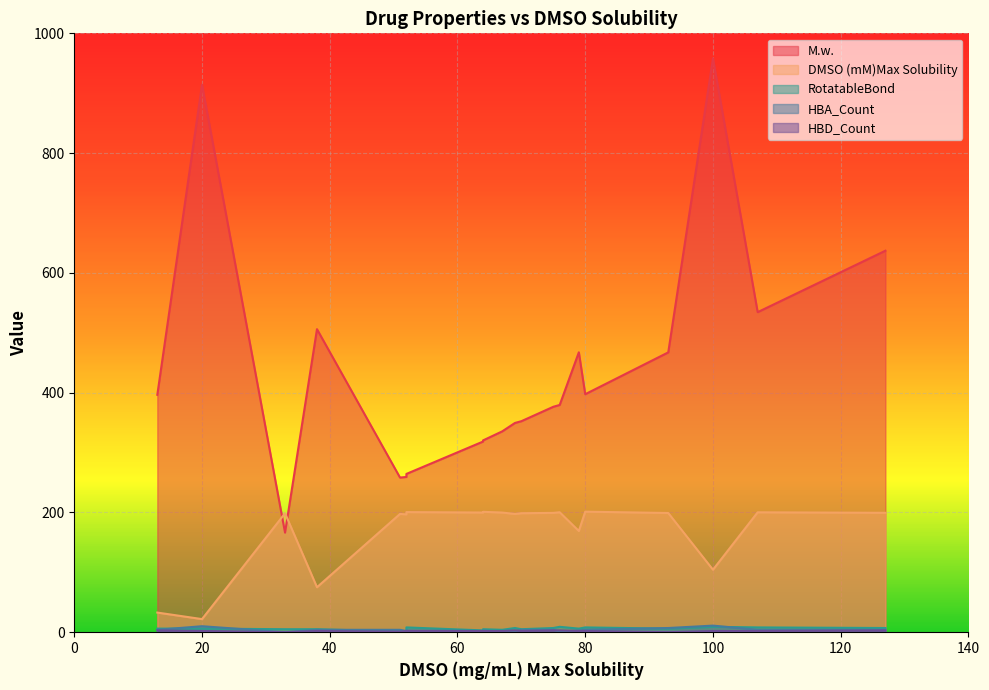

How many values in HBA_Count are above zero?

18